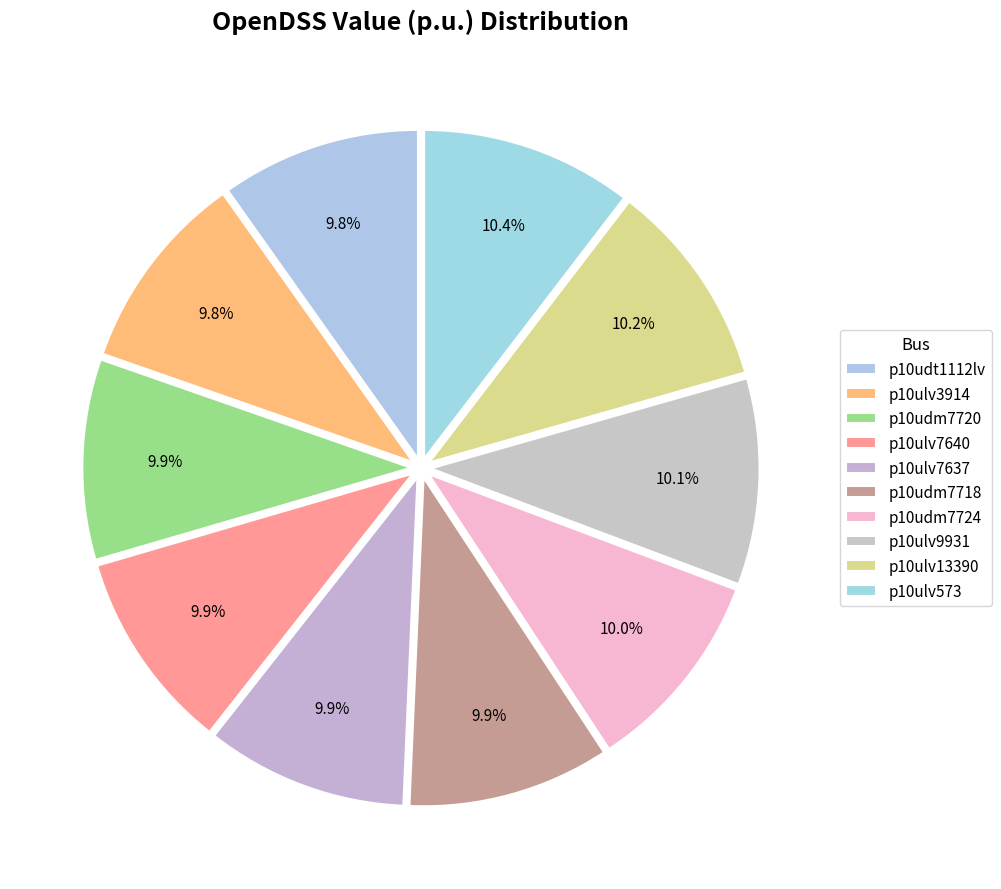

What percentage is NOT represented by p10ulv7637?

90.1%